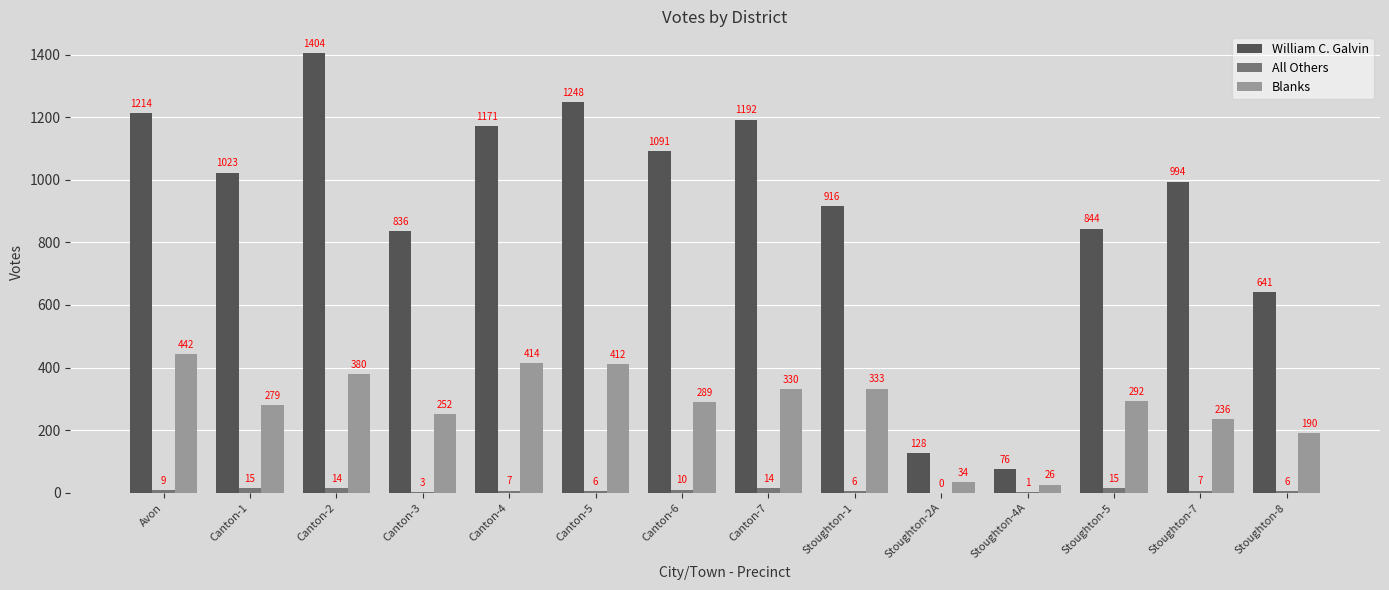

Reading left to right, list all the values displayed in this chart.

William C. Galvin: 1214	1023	1404	836	1171	1248	1091	1192	916	128	76	844	994	641
All Others: 9	15	14	3	7	6	10	14	6	0	1	15	7	6
Blanks: 442	279	380	252	414	412	289	330	333	34	26	292	236	190